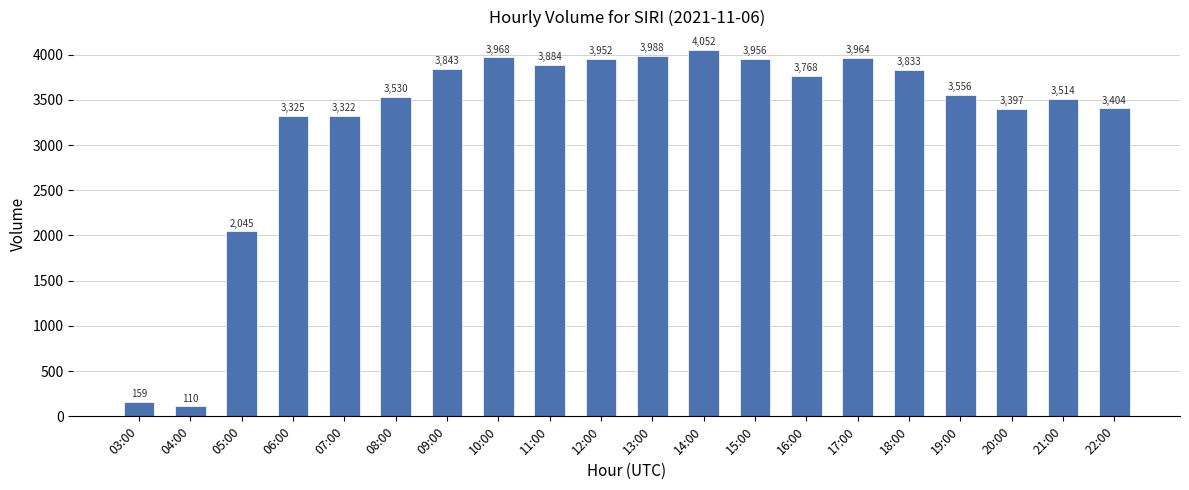

Where does the data first go above 3768?

09:00